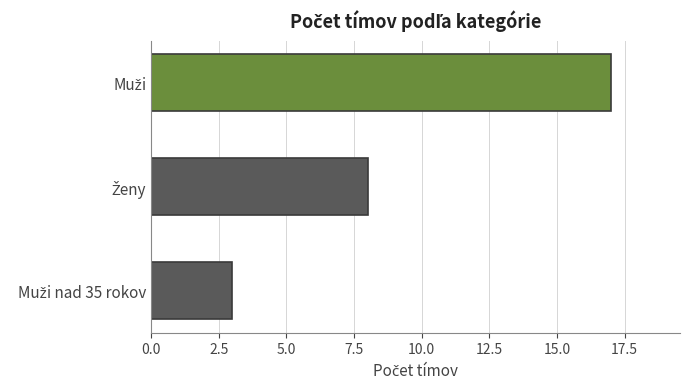

What is the value of the 1st bar from the top?

17